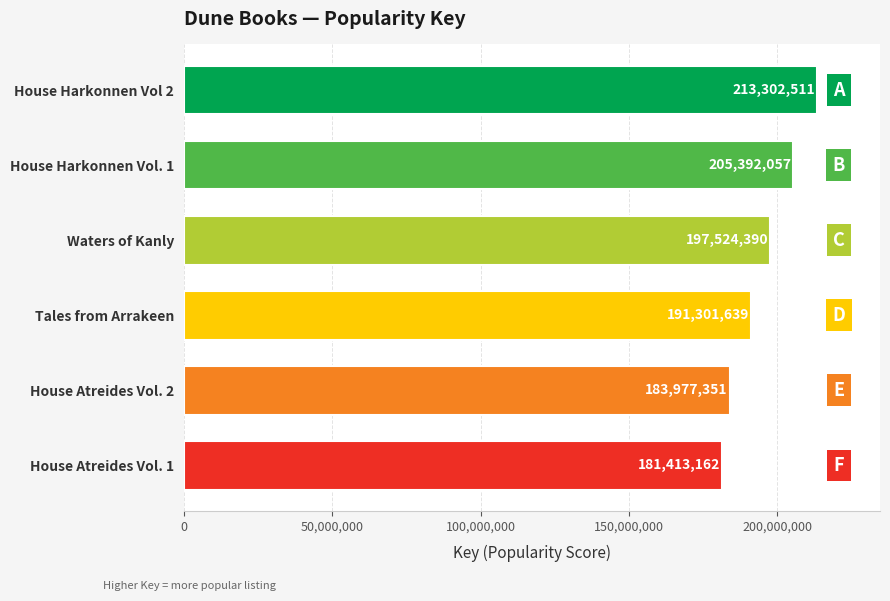

What is the sum of all values?

1172911110